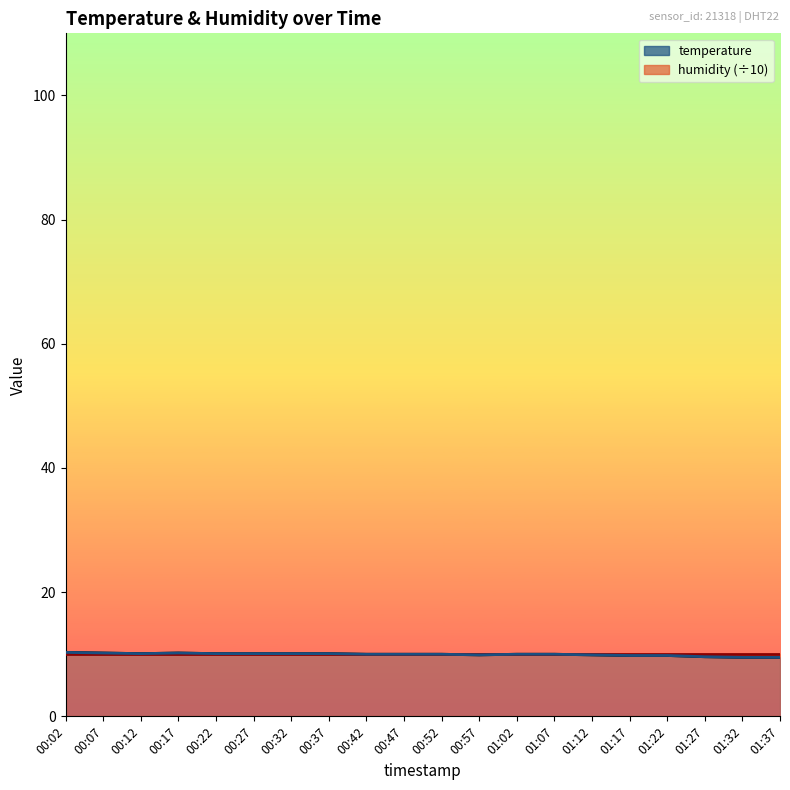

What is the difference between the values at 01:02 and 00:07?

0.2